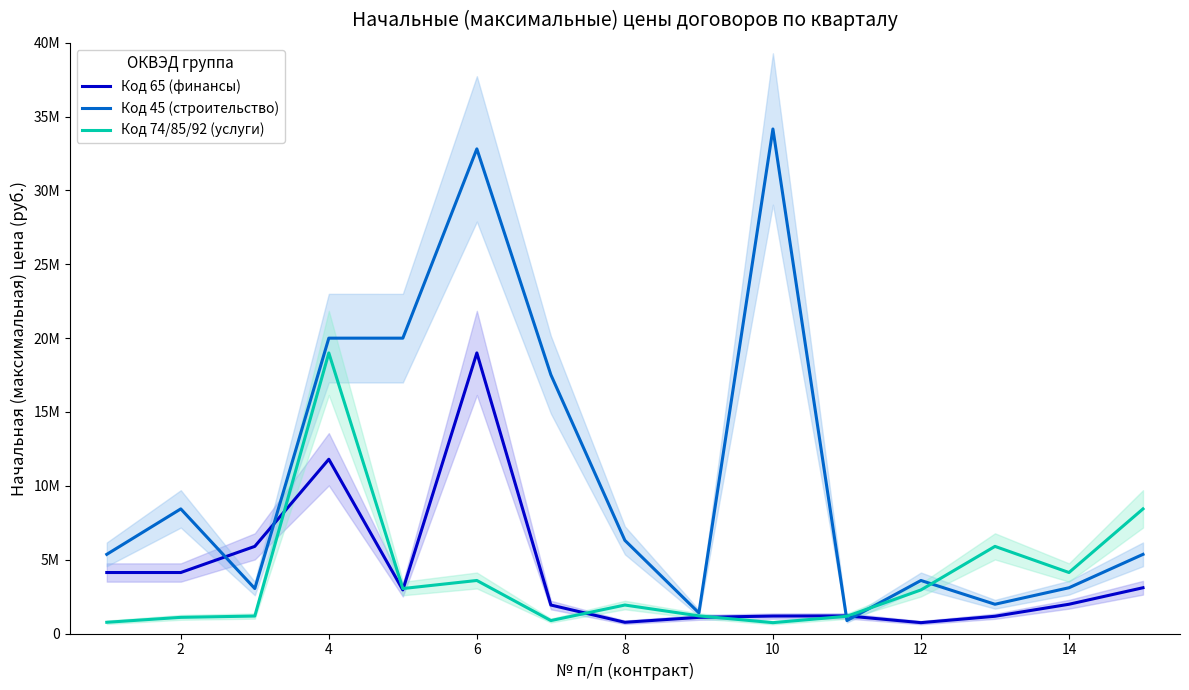

Count the number of data series in this chart.

3